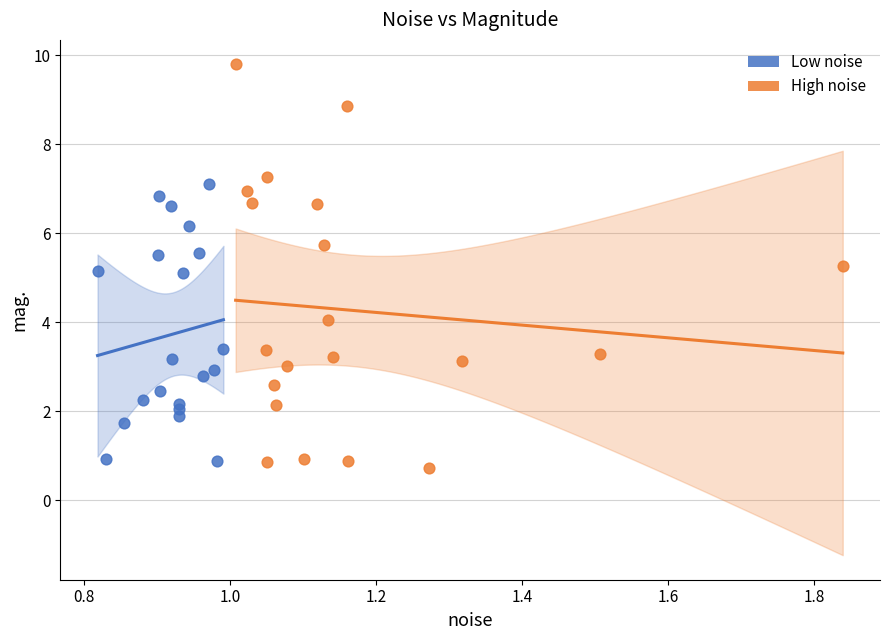

Which series reaches the maximum Y coordinate?

High noise